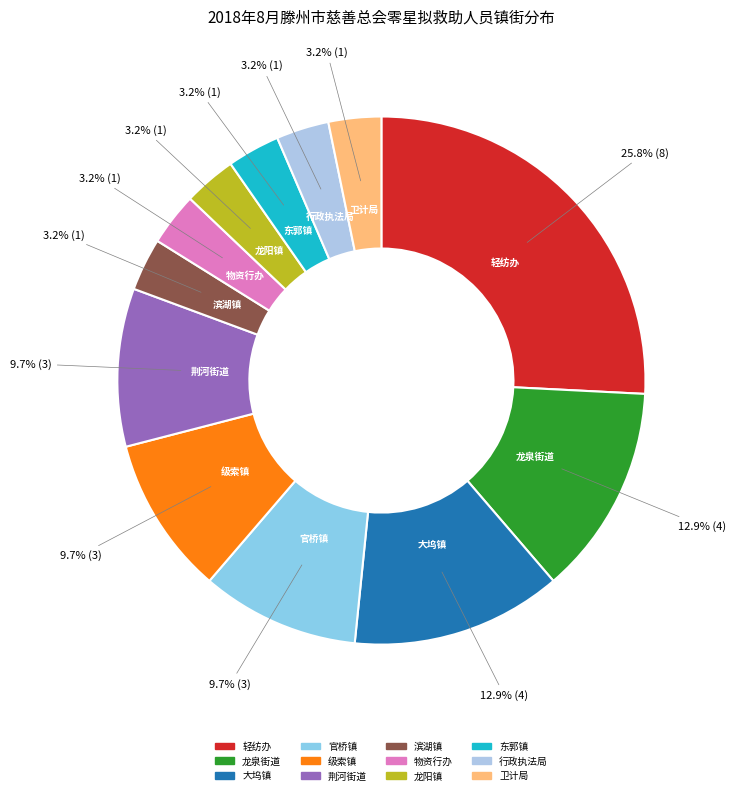

How many slices are in this pie chart?

12